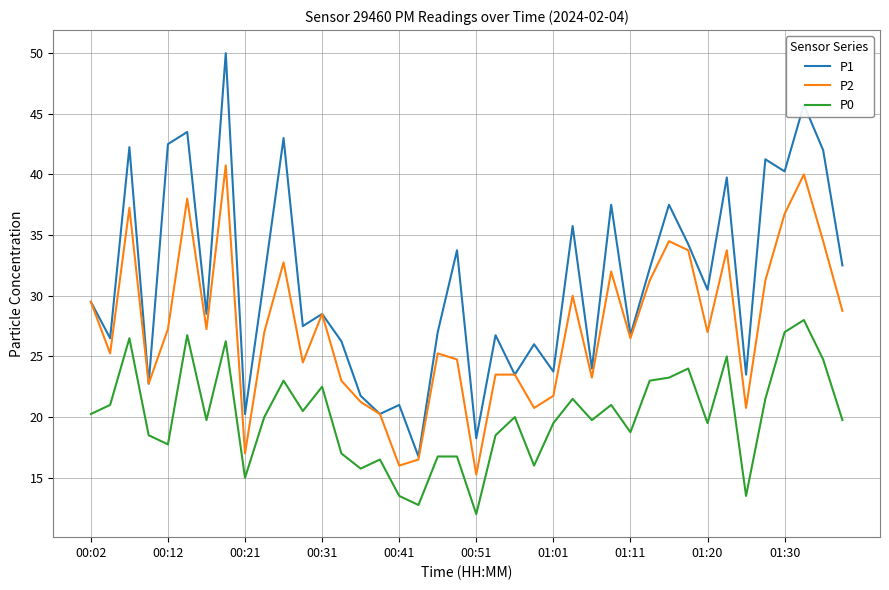

True or false: P0 and P2 intersect in this chart.

False